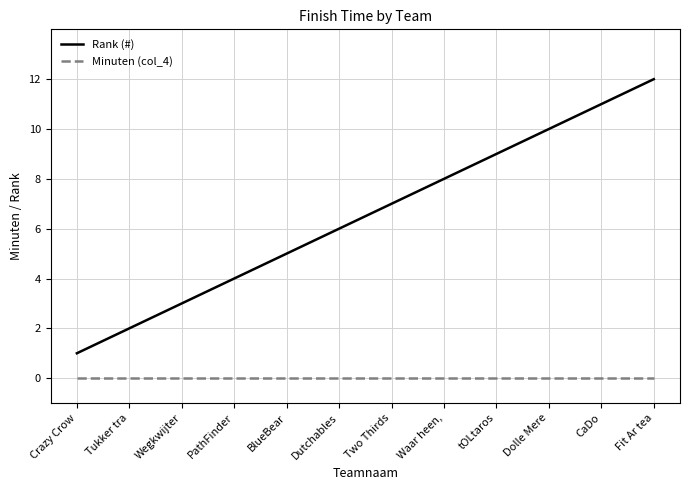

Is this an area chart (filled region under the line)?

No